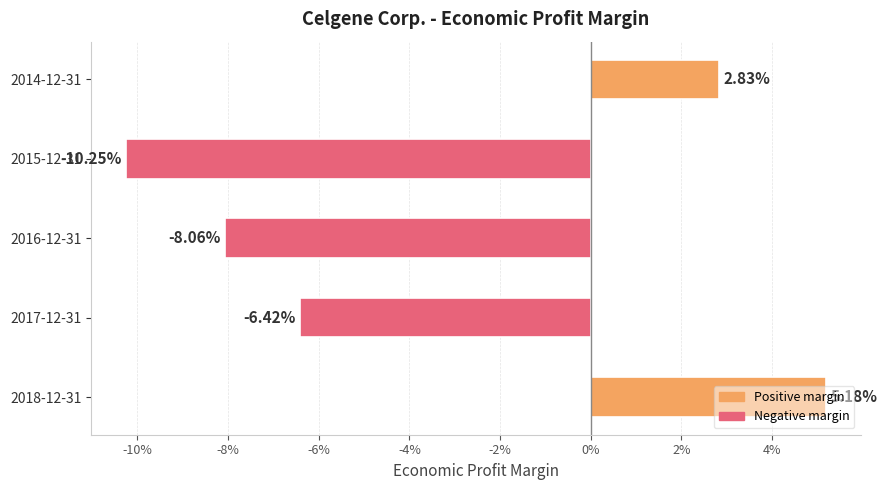

How many values are between 0 and 1?

2